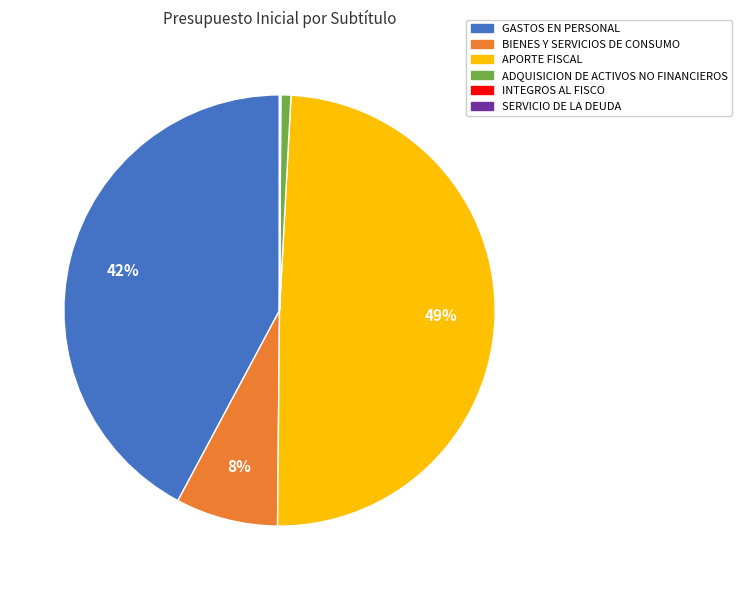

What percentage is the ADQUISICION DE ACTIVOS NO FINANCIEROS slice, to the nearest percent?

1%